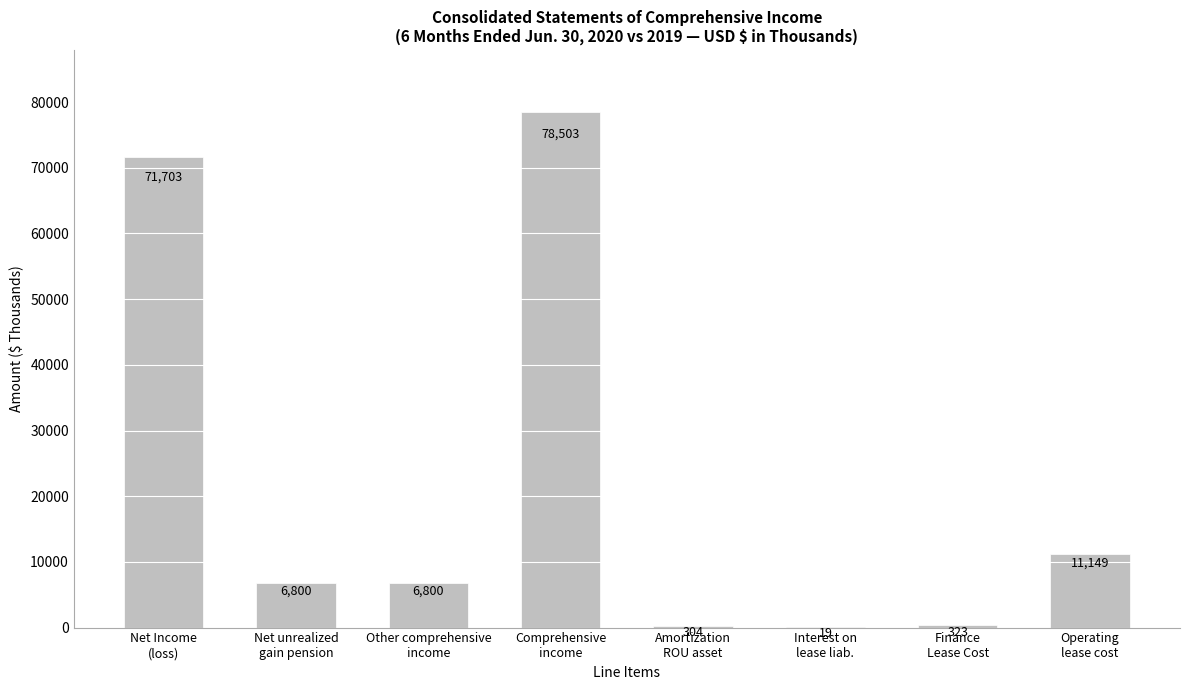

What is the maximum value shown in the chart?

78503